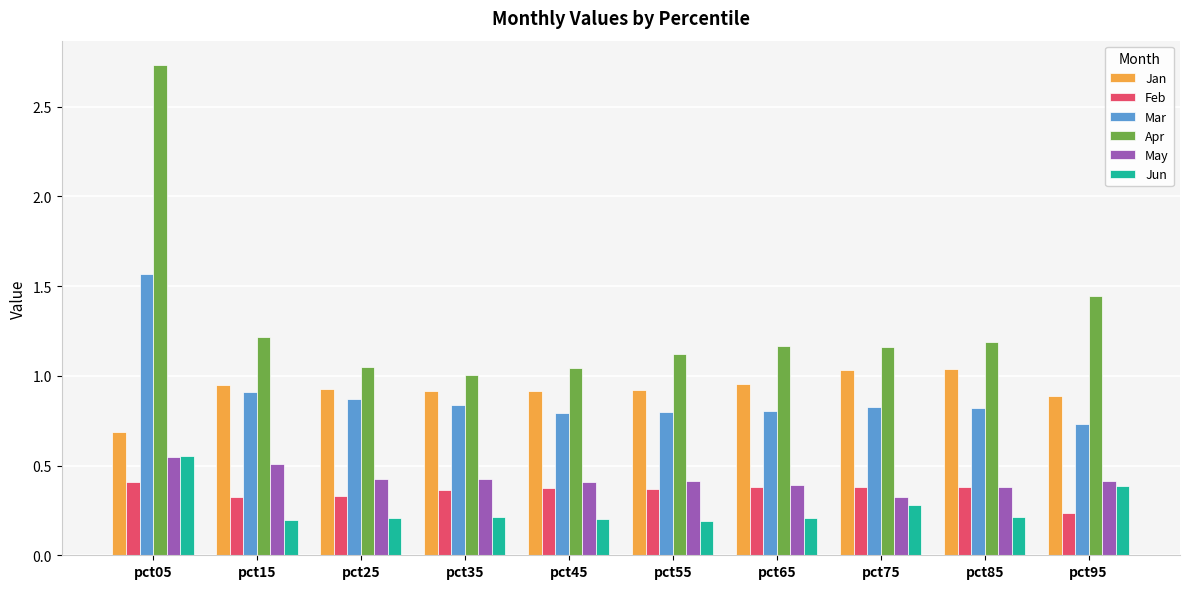

What is the difference between the highest and lowest values at pct75?

0.9